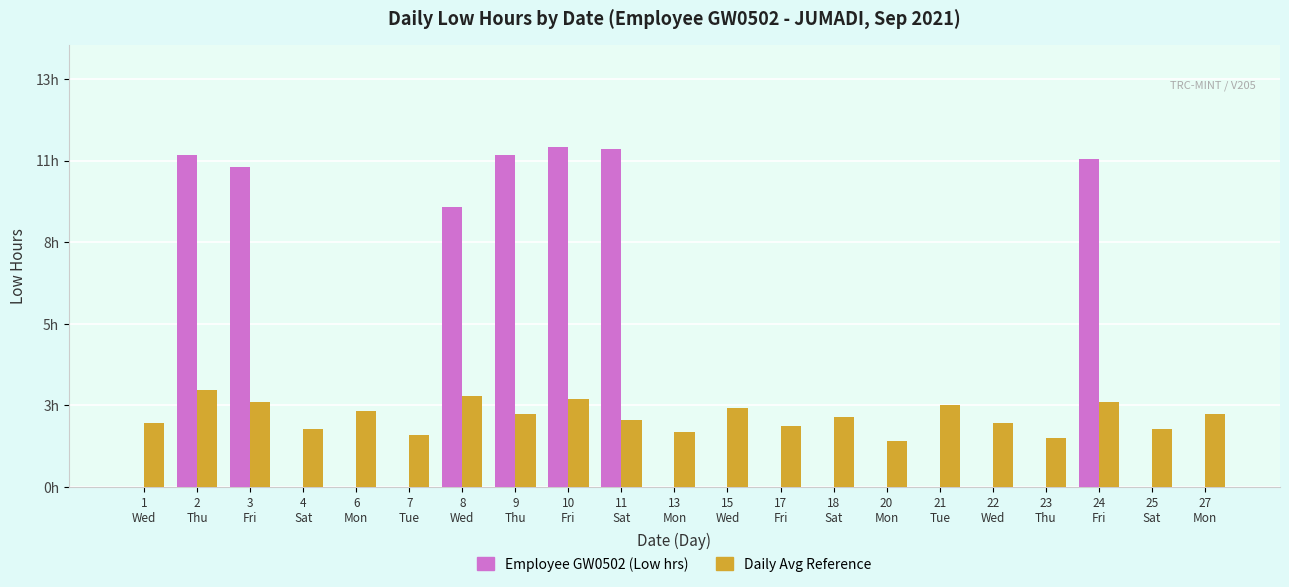

Reading left to right, what are all the values shown in this chart?

Employee GW0502 (Low hrs): 1
Wed=0.0	2
Thu=11.0	3
Fri=10.6	4
Sat=0.0	6
Mon=0.0	7
Tue=0.0	8
Wed=9.2	9
Thu=11.0	10
Fri=11.2	11
Sat=11.2	13
Mon=0.0	15
Wed=0.0	17
Fri=0.0	18
Sat=0.0	20
Mon=0.0	21
Tue=0.0	22
Wed=0.0	23
Thu=0.0	24
Fri=10.8	25
Sat=0.0	27
Mon=0.0
Daily Avg Reference: 1
Wed=2.1	2
Thu=3.2	3
Fri=2.8	4
Sat=1.9	6
Mon=2.5	7
Tue=1.7	8
Wed=3.0	9
Thu=2.4	10
Fri=2.9	11
Sat=2.2	13
Mon=1.8	15
Wed=2.6	17
Fri=2.0	18
Sat=2.3	20
Mon=1.5	21
Tue=2.7	22
Wed=2.1	23
Thu=1.6	24
Fri=2.8	25
Sat=1.9	27
Mon=2.4